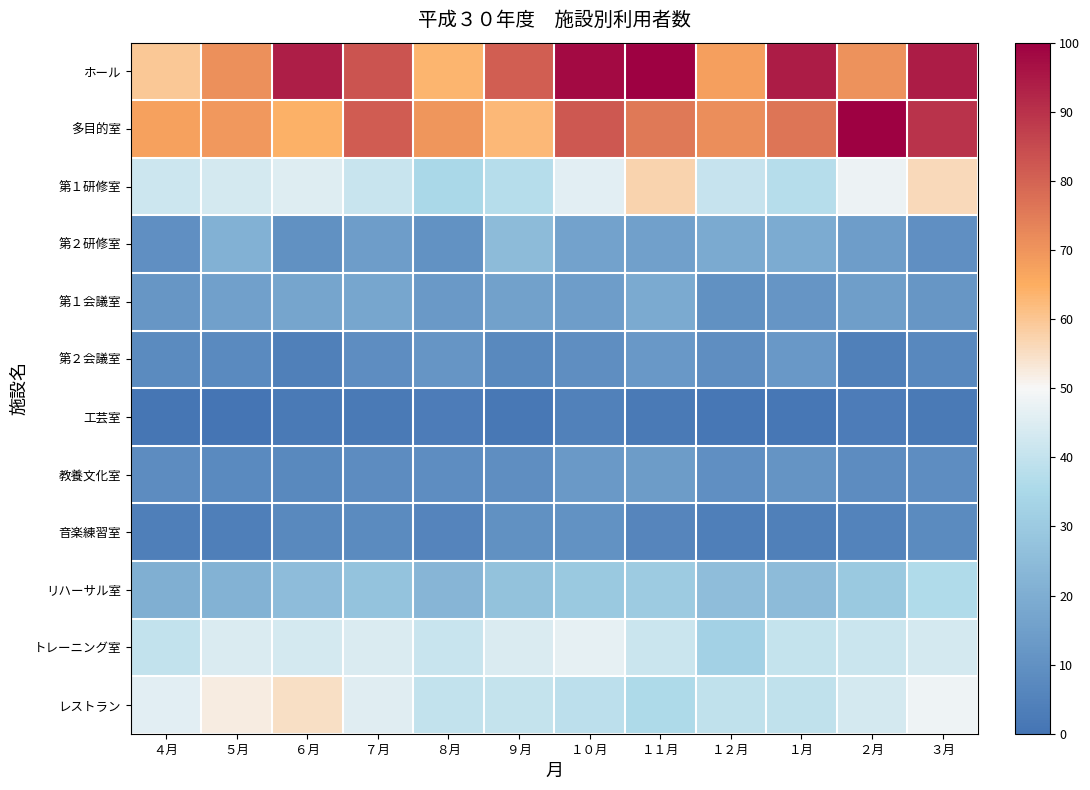

Reading right to left, transcribe all the data shown in this chart.

ホール: ３月=94.4	２月=70.6	１月=94.3	１２月=67.8	１１月=100.0	１０月=98.0	９月=81.0	８月=63.4	７月=83.1	６月=93.9	５月=71.0	４月=59.5
多目的室: ３月=89.6	２月=99.7	１月=76.5	１２月=71.4	１１月=75.7	１０月=82.0	９月=62.6	８月=69.6	７月=81.3	６月=64.1	５月=69.5	４月=67.4
第１研修室: ３月=56.2	２月=48.0	１月=37.2	１２月=40.4	１１月=57.3	１０月=45.8	９月=37.4	８月=35.1	７月=40.8	６月=45.1	５月=43.0	４月=41.8
第２研修室: ３月=9.5	２月=14.4	１月=19.4	１２月=18.8	１１月=15.4	１０月=16.1	９月=24.9	８月=10.5	７月=14.3	６月=10.0	５月=21.5	４月=9.5
第１会議室: ３月=11.9	２月=14.6	１月=11.5	１２月=9.9	１１月=18.8	１０月=14.4	９月=15.8	８月=13.2	７月=17.5	６月=17.1	５月=15.5	４月=11.9
第２会議室: ３月=6.7	２月=4.2	１月=12.6	１２月=9.3	１１月=12.5	１０月=9.2	９月=7.1	８月=11.5	７月=8.9	６月=4.1	５月=7.4	４月=8.1
工芸室: ３月=2.2	２月=2.8	１月=0.9	１２月=0.8	１１月=2.1	１０月=4.3	９月=1.4	８月=3.0	７月=2.1	６月=2.3	５月=0.0	４月=0.5
教養文化室: ３月=8.8	２月=8.2	１月=11.2	１２月=9.5	１１月=13.9	１０月=13.0	９月=9.1	８月=8.8	７月=8.5	６月=7.2	５月=7.5	４月=8.3
音楽練習室: ３月=7.9	２月=5.1	１月=4.1	１２月=3.6	１１月=6.2	１０月=10.5	９月=10.1	８月=5.8	７月=7.8	６月=7.3	５月=3.5	４月=3.8
リハーサル室: ３月=36.2	２月=29.7	１月=24.9	１２月=25.6	１１月=30.4	１０月=29.5	９月=27.1	８月=22.9	７月=27.4	６月=25.2	５月=21.5	４月=20.3
トレーニング室: ３月=43.3	２月=41.1	１月=40.0	１２月=32.6	１１月=41.4	１０月=46.8	９月=44.3	８月=41.0	７月=44.1	６月=43.1	５月=44.4	４月=39.6
レストラン: ３月=48.3	２月=43.3	１月=39.3	１２月=39.4	１１月=35.9	１０月=38.3	９月=40.2	８月=39.5	７月=45.5	６月=55.0	５月=52.2	４月=45.7